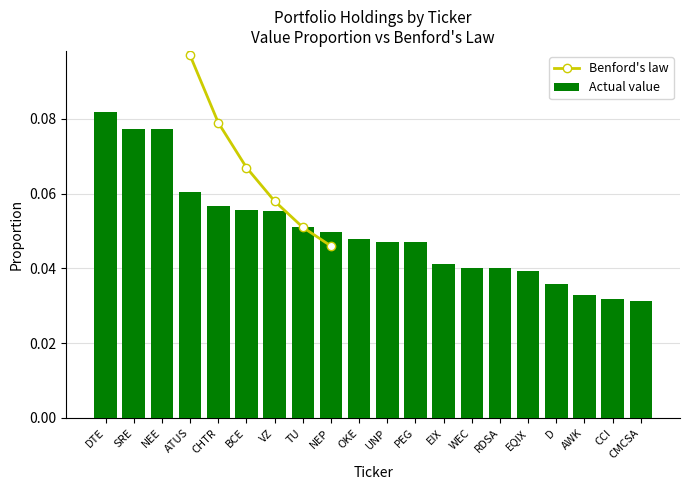

At which category does the chart reach its minimum across all series?

CMCSA